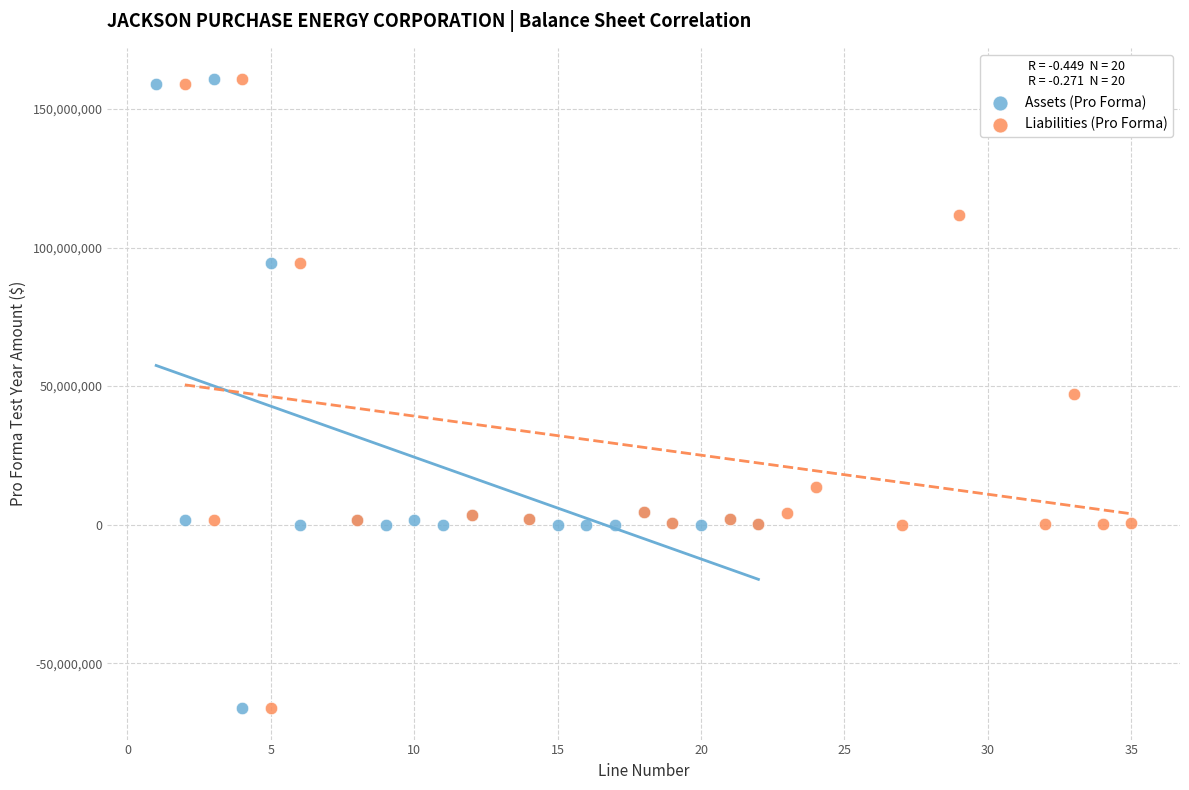

What are all the series names shown in the legend?

Assets (Pro Forma), Liabilities (Pro Forma)